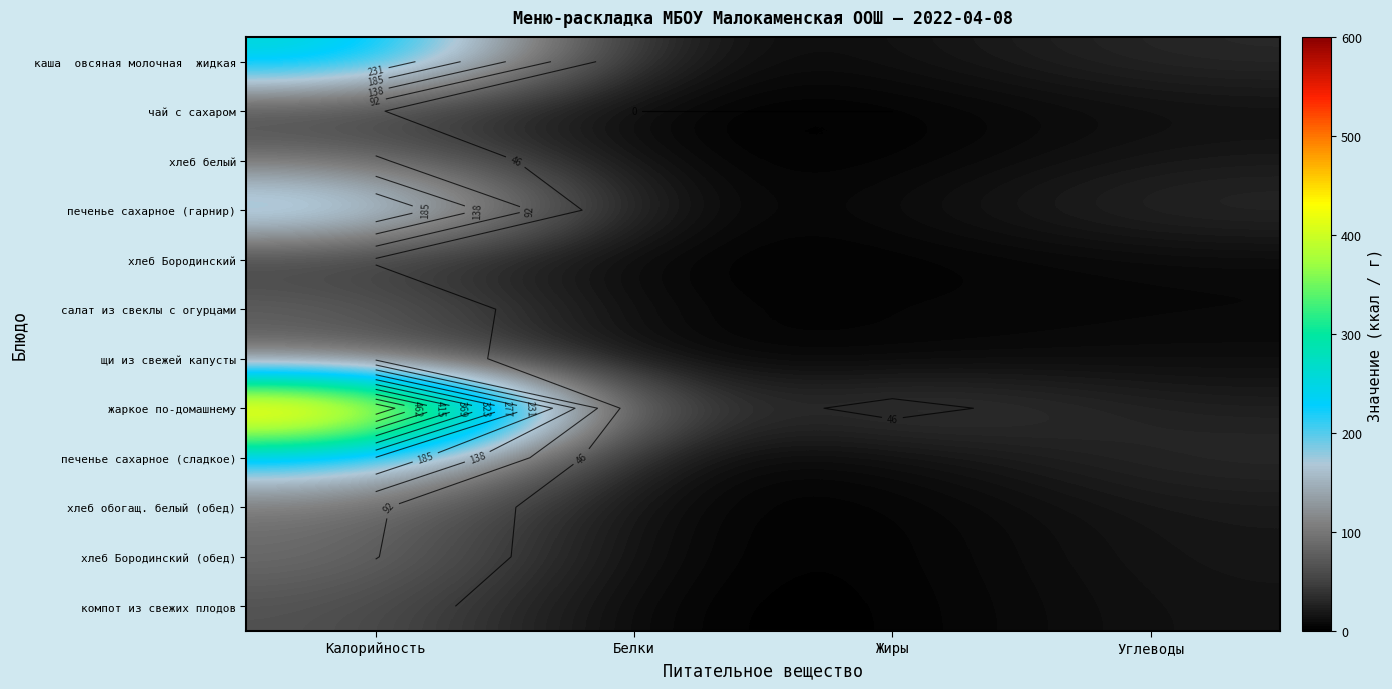

What is the total value across all series at Калорийность?

1884.6